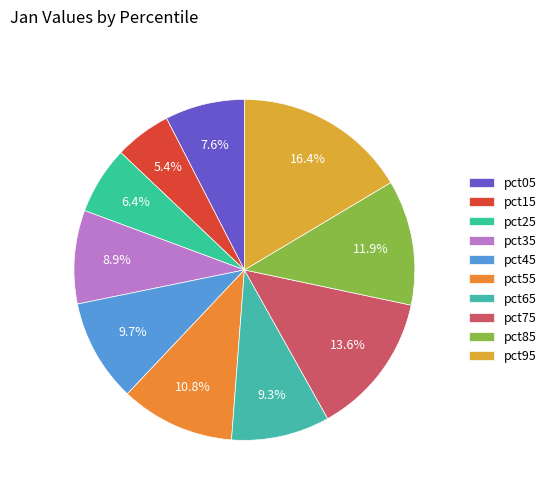

What is the largest slice in the pie chart?

pct95